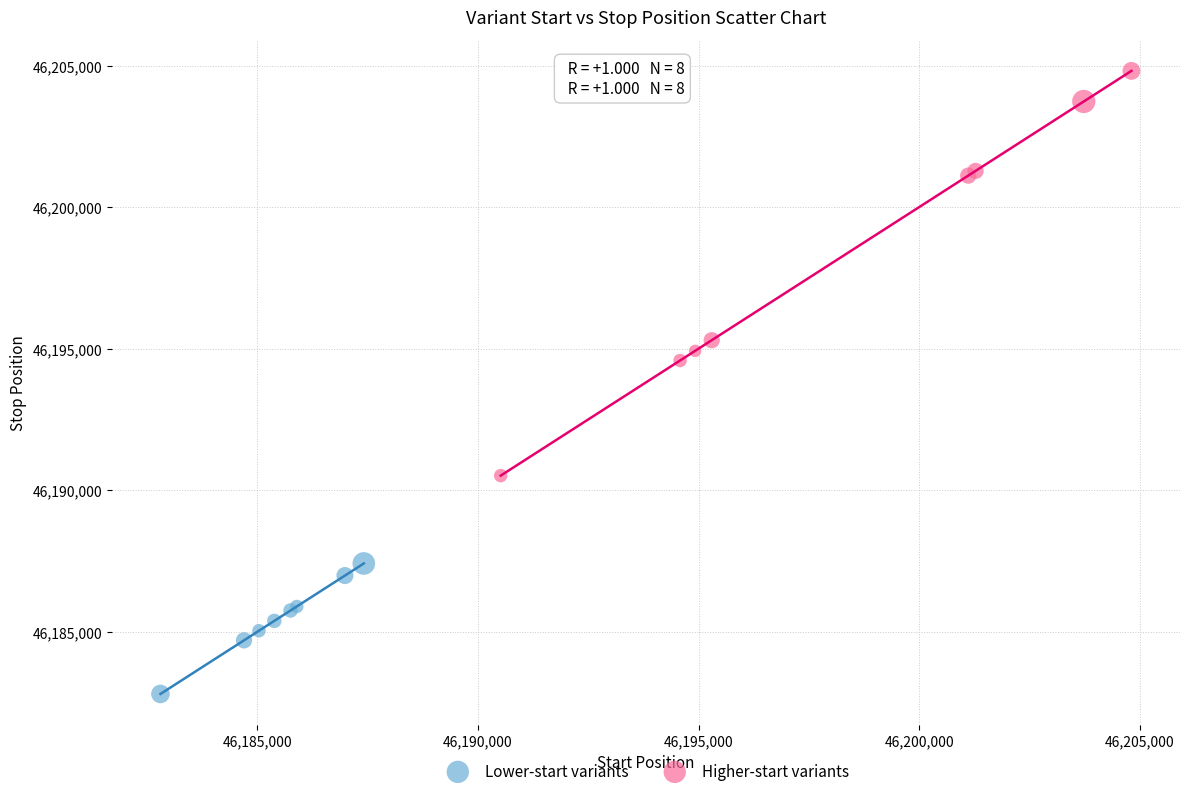

Which series has the largest Y range (max minus min)?

Higher-start variants